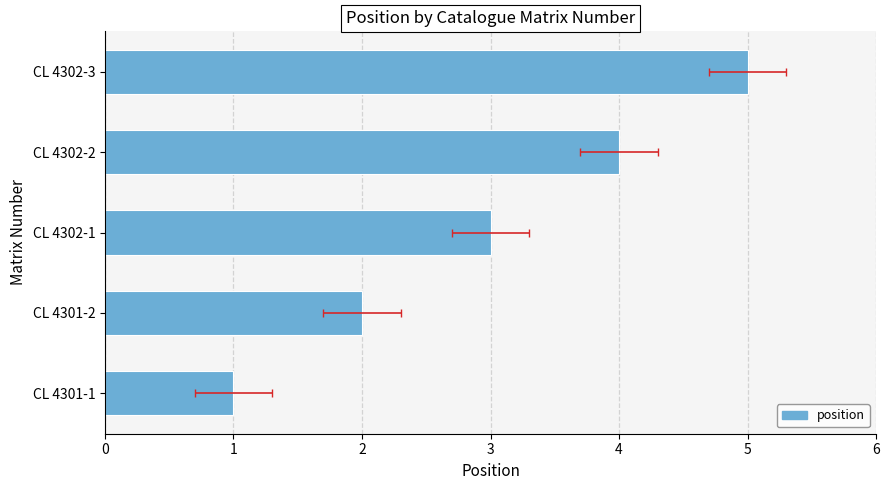

Between CL 4302-1 and CL 4302-2, which is larger?

CL 4302-2